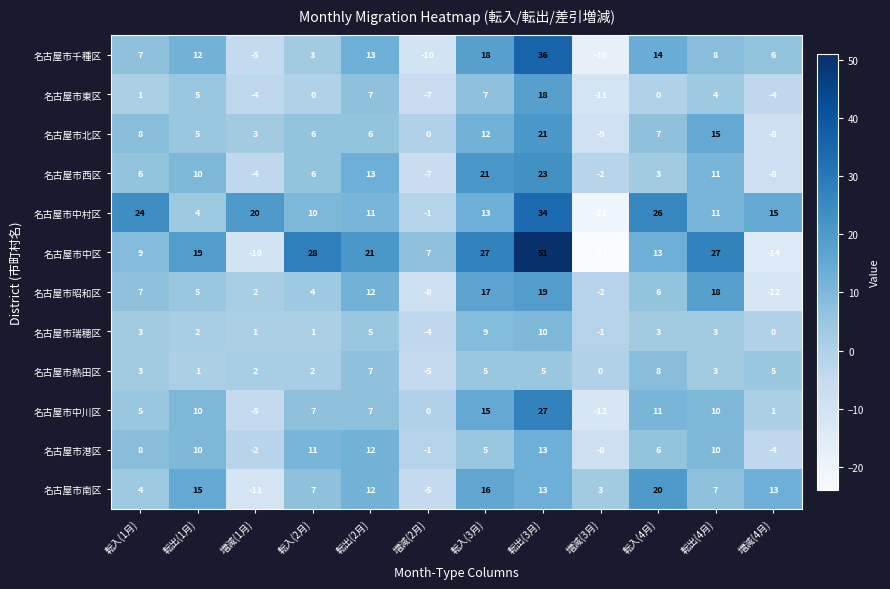

What value does the 名古屋市中区 series have at 転入(2月), to the nearest 10?

30